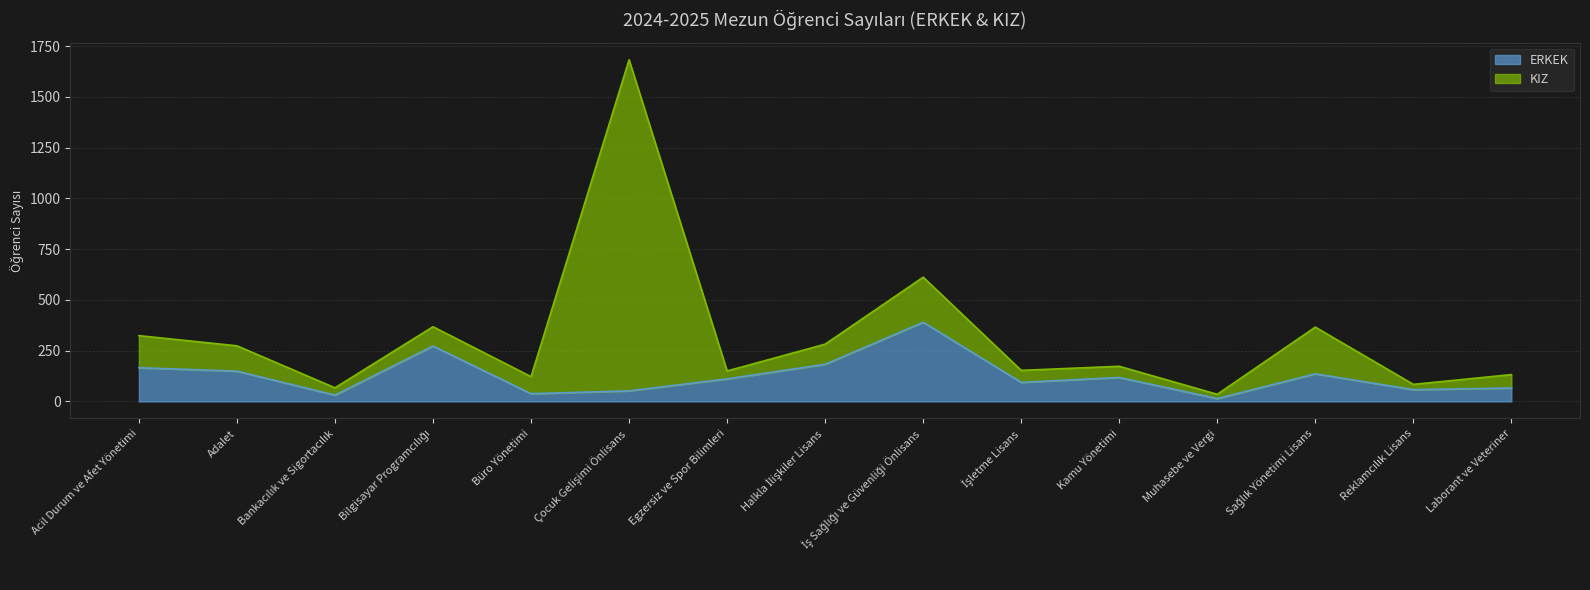

At which label does the data first exceed 111?

Acil Durum ve Afet Yönetimi